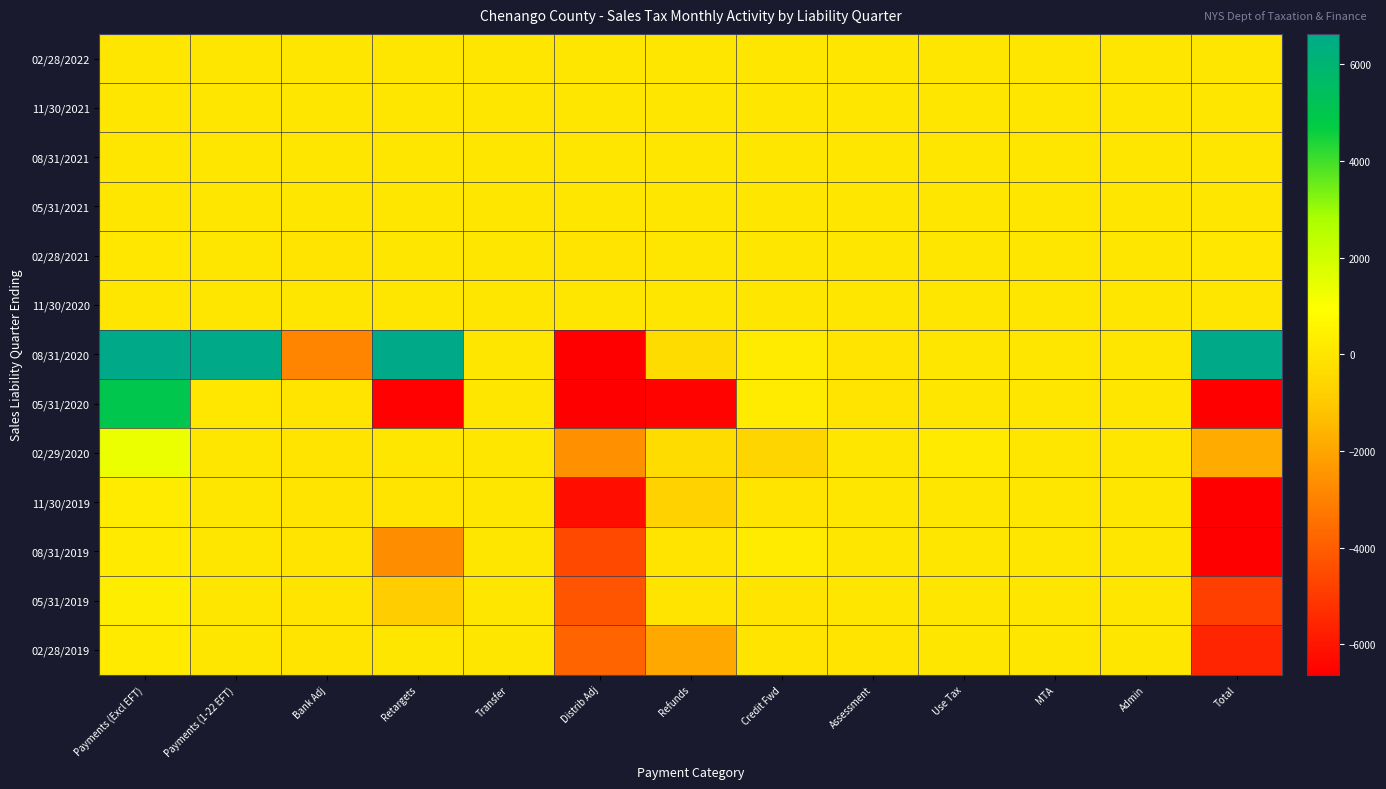

Which has a higher value, Use Tax or Bank Adj?

Use Tax